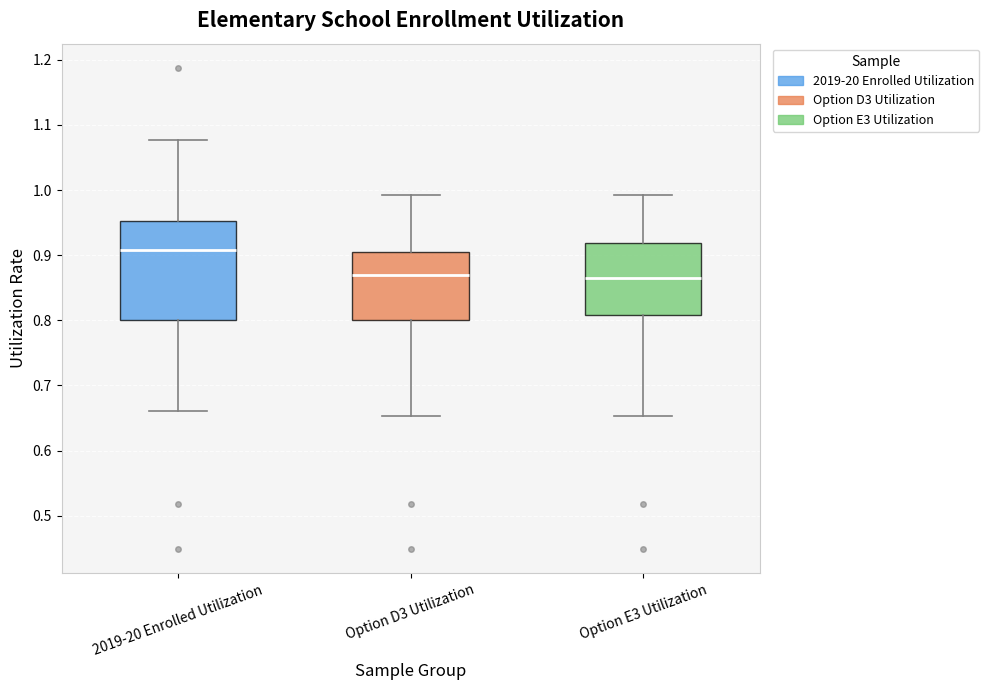

Where is the upper edge of the box for Option D3 Utilization on the y-axis? The values are not printed on the chart, so give them approximately, as read against the axis.

0.91